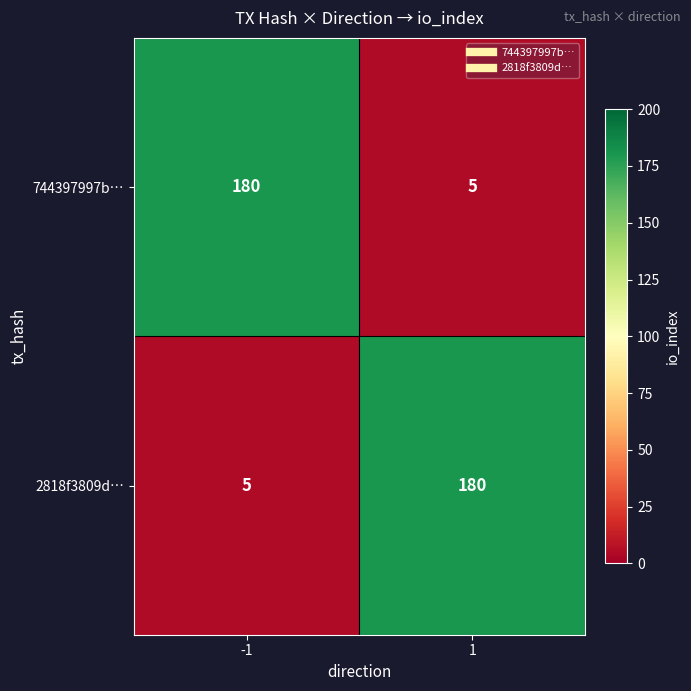

Reading left to right, list all the values displayed in this chart.

744397997b…: -1=180	1=5
2818f3809d…: -1=5	1=180